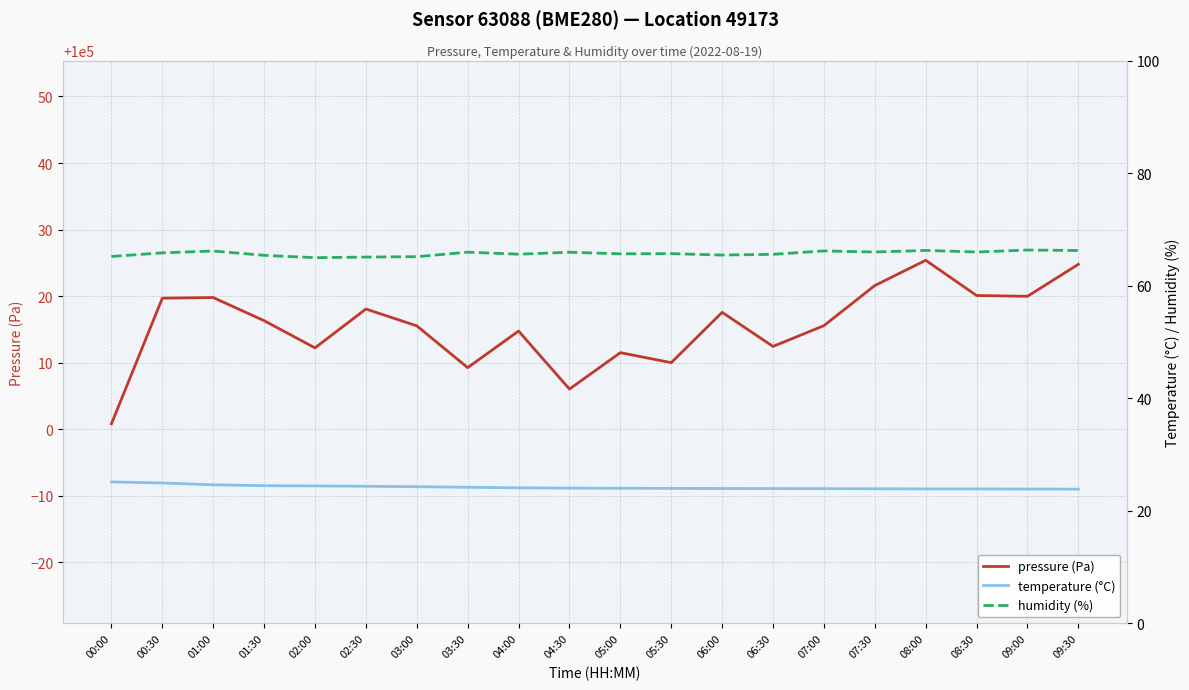

Reading left to right, transcribe all the data shown in this chart.

pressure (Pa): 00:00=100000.8	00:30=100019.7	01:00=100019.8	01:30=100016.3	02:00=100012.2	02:30=100018.1	03:00=100015.5	03:30=100009.2	04:00=100014.8	04:30=100006.0	05:00=100011.5	05:30=100010.0	06:00=100017.6	06:30=100012.4	07:00=100015.6	07:30=100021.6	08:00=100025.4	08:30=100020.1	09:00=100020.0	09:30=100024.8
temperature (°C): 00:00=25.1	00:30=25.0	01:00=24.6	01:30=24.5	02:00=24.4	02:30=24.4	03:00=24.3	03:30=24.2	04:00=24.1	04:30=24.1	05:00=24.0	05:30=24.0	06:00=24.0	06:30=24.0	07:00=23.9	07:30=23.9	08:00=23.9	08:30=23.9	09:00=23.9	09:30=23.9
humidity (%): 00:00=65.2	00:30=65.8	01:00=66.2	01:30=65.4	02:00=65.0	02:30=65.1	03:00=65.2	03:30=66.0	04:00=65.6	04:30=66.0	05:00=65.7	05:30=65.7	06:00=65.5	06:30=65.6	07:00=66.2	07:30=66.0	08:00=66.3	08:30=66.0	09:00=66.3	09:30=66.3